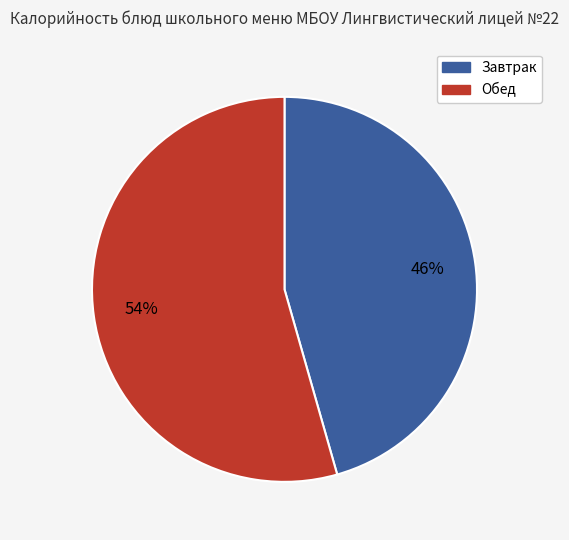

To the nearest percent, what is the average slice percentage?

50%